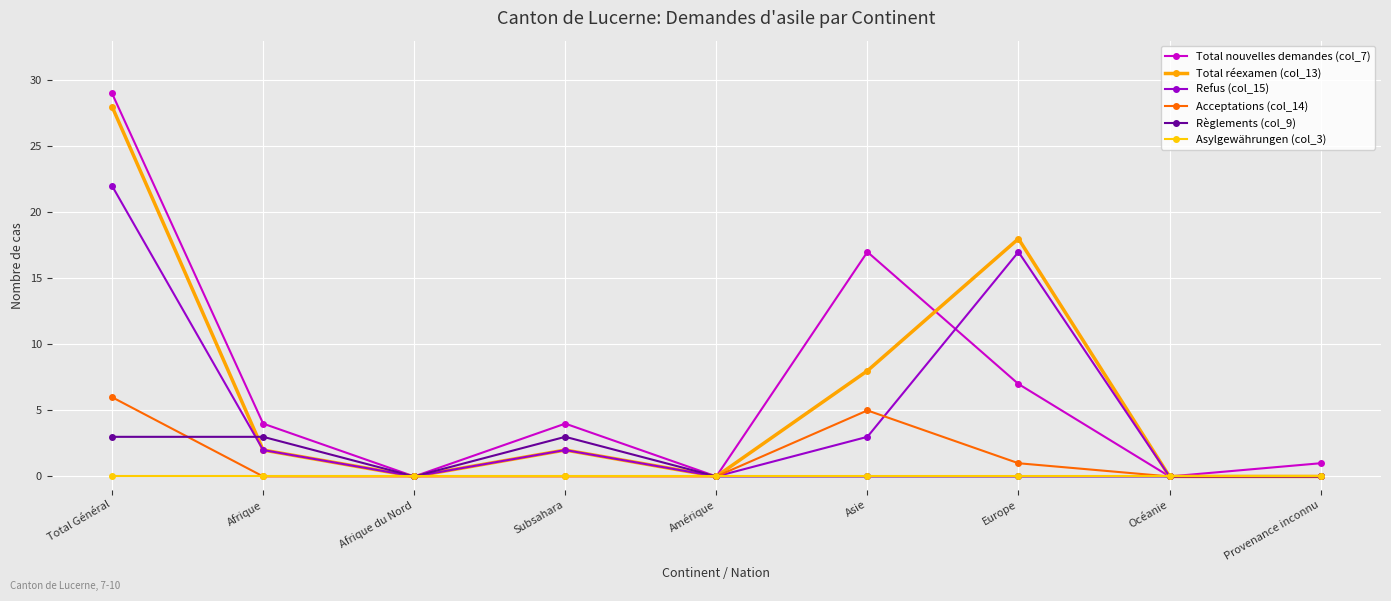

What is the label of the 3rd point from the left?

Afrique du Nord